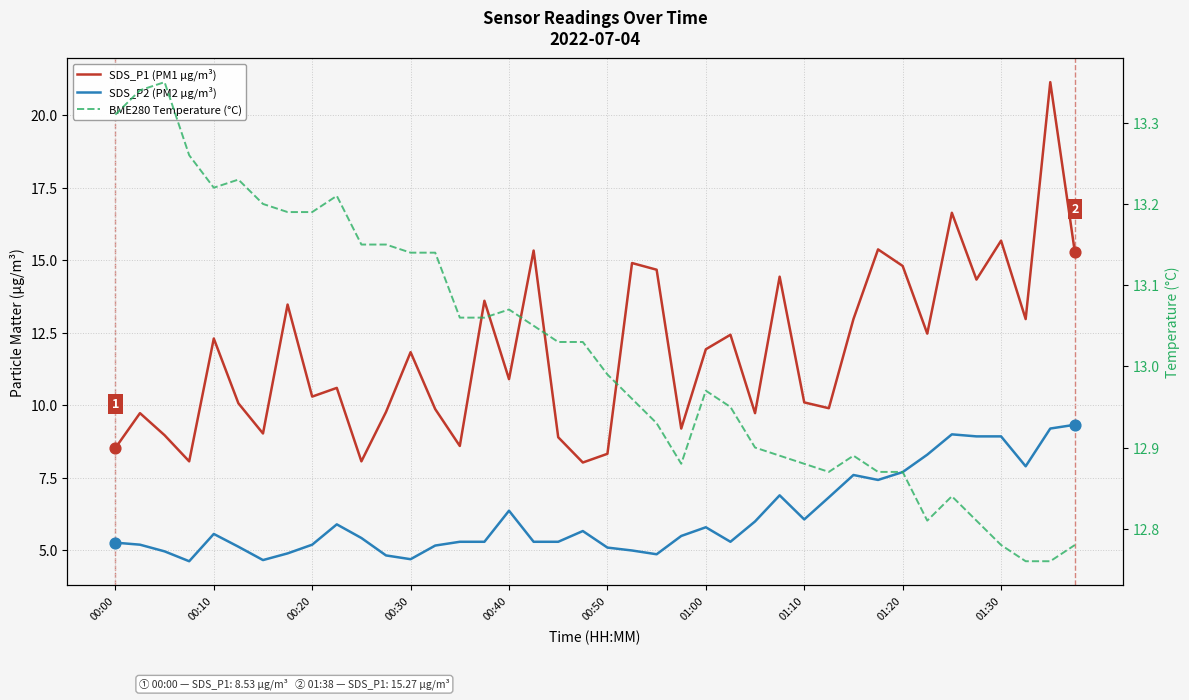

At which category is the sum across all series the highest?

38